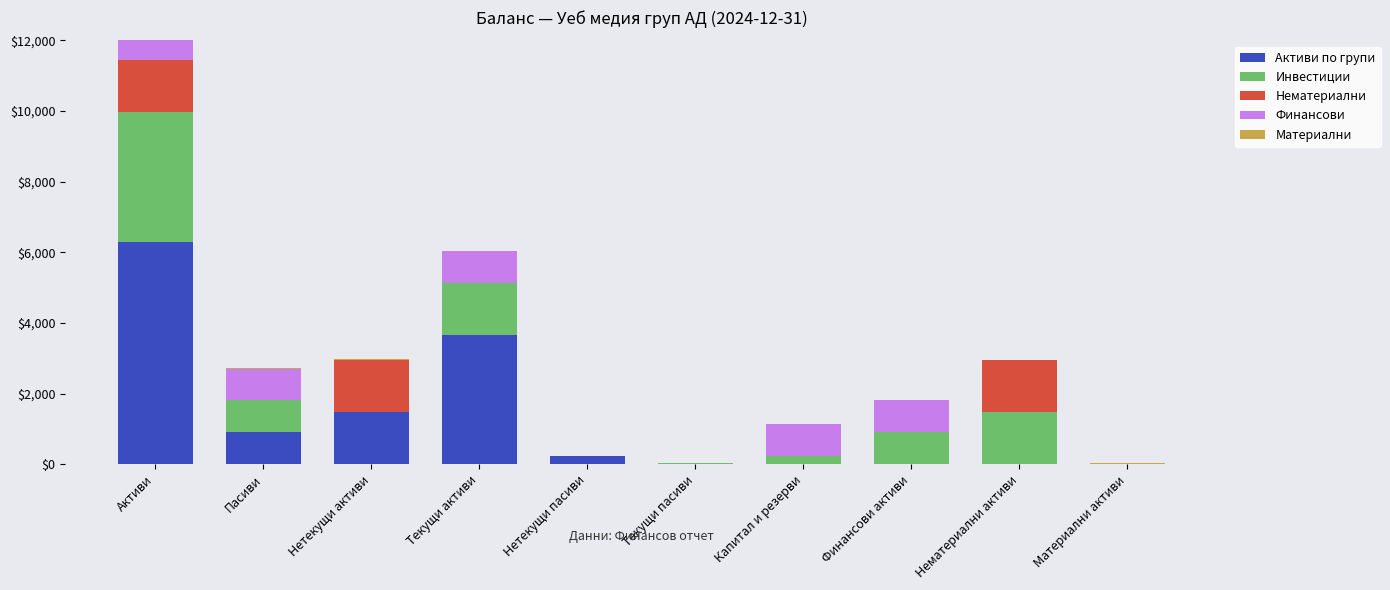

How many data points does each series have?

10